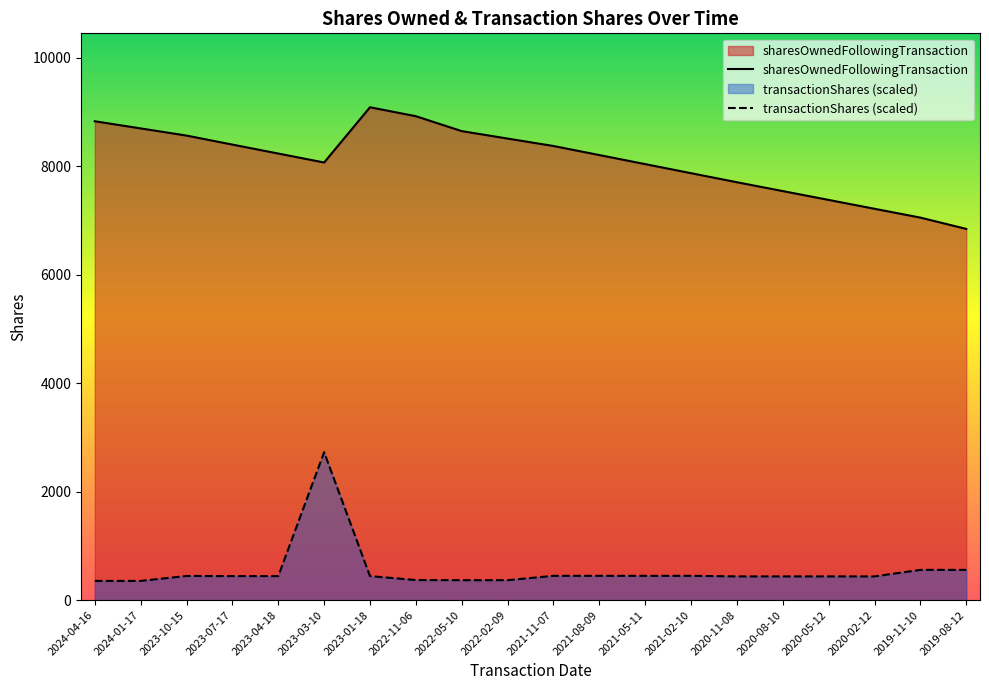

What is the sum of all sharesOwnedFollowingTransaction values?

162109.0